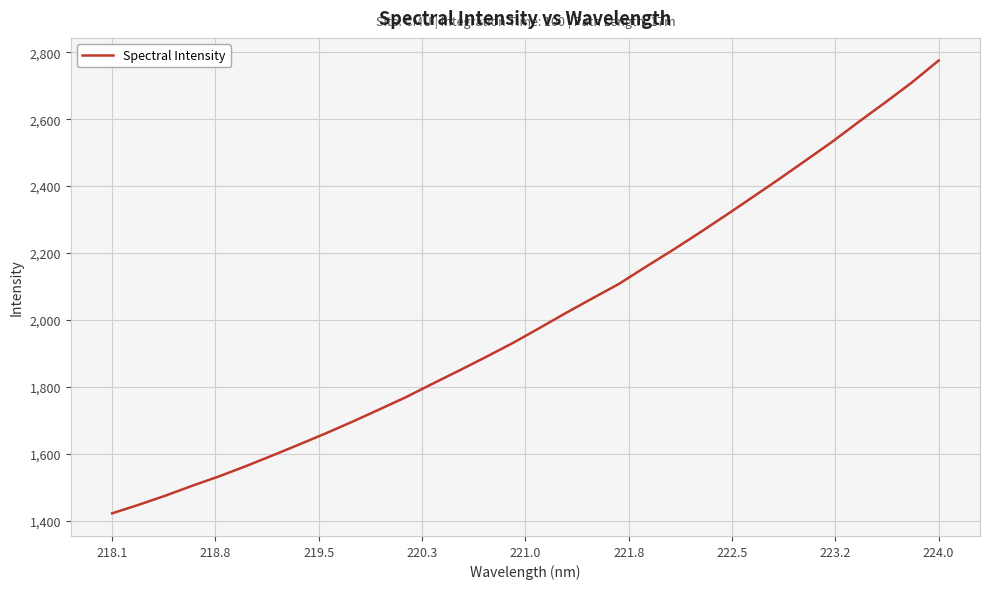

What is the maximum value shown in the chart?

2775.6